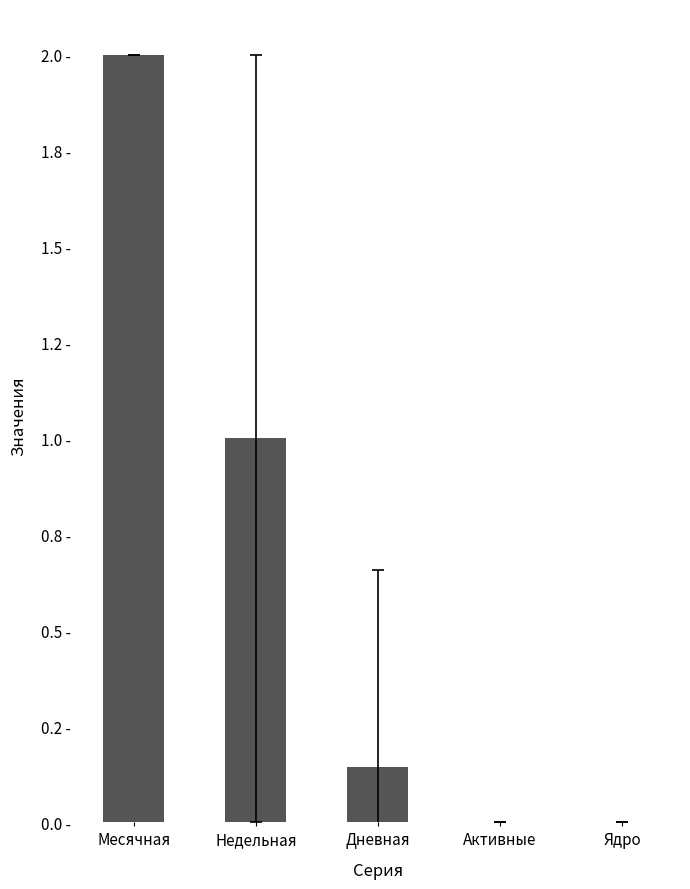

Rank the categories by value from lowest to highest.

Активные, Ядро, Дневная, Недельная, Месячная